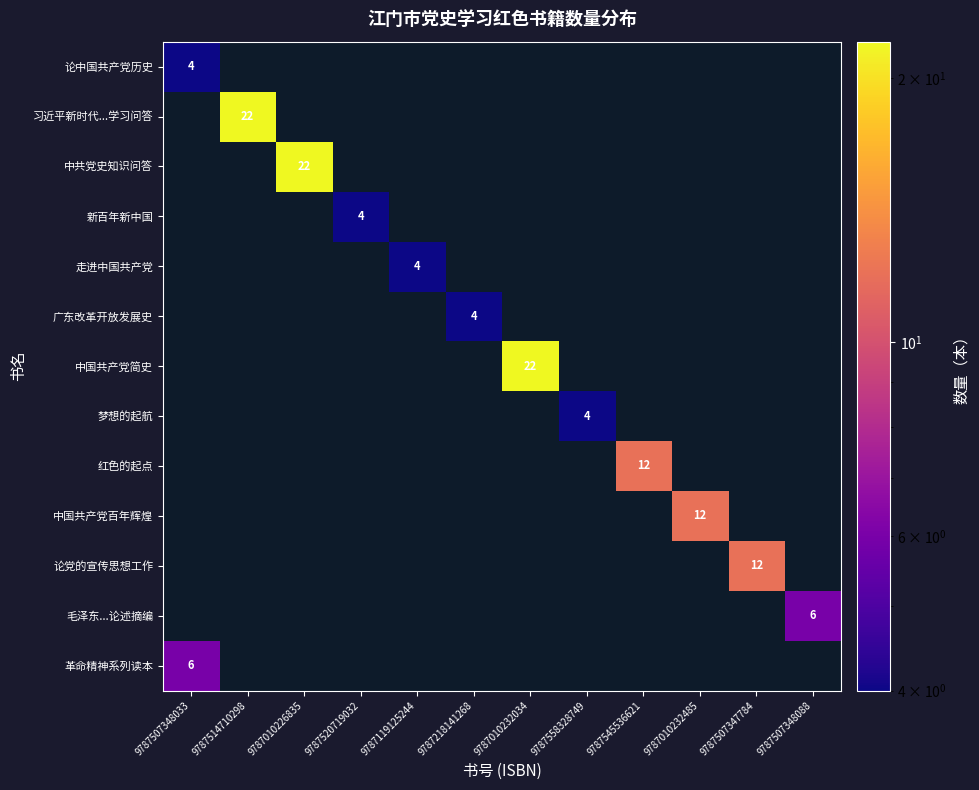

List the series in order of their peak value, lowest first.

论中国共产党历史, 新百年新中国, 走进中国共产党, 广东改革开放发展史, 梦想的起航, 毛泽东...论述摘编, 革命精神系列读本, 红色的起点, 中国共产党百年辉煌, 论党的宣传思想工作, 习近平新时代...学习问答, 中共党史知识问答, 中国共产党简史